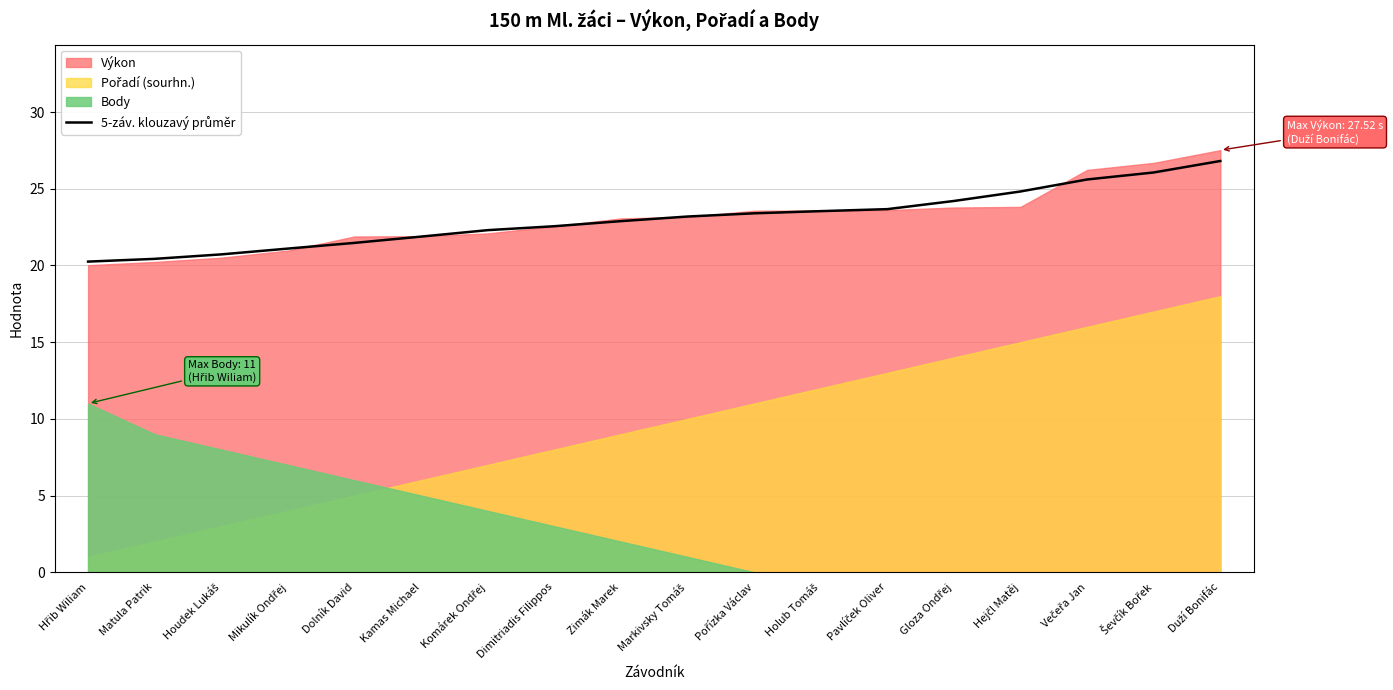

List the labels in order of value, largest first.

Duží Bonifác, Ševčík Bořek, Večeřa Jan, Hejčl Matěj, Gloza Ondřej, Pavlíček Oliver, Holub Tomáš, Pořízka Václav, Markivsky Tomáš, Zimák Marek, Dimitriadis Filippos, Komárek Ondřej, Kamas Michael, Dolník David, Mikulík Ondřej, Houdek Lukáš, Matula Patrik, Hřib Wiliam